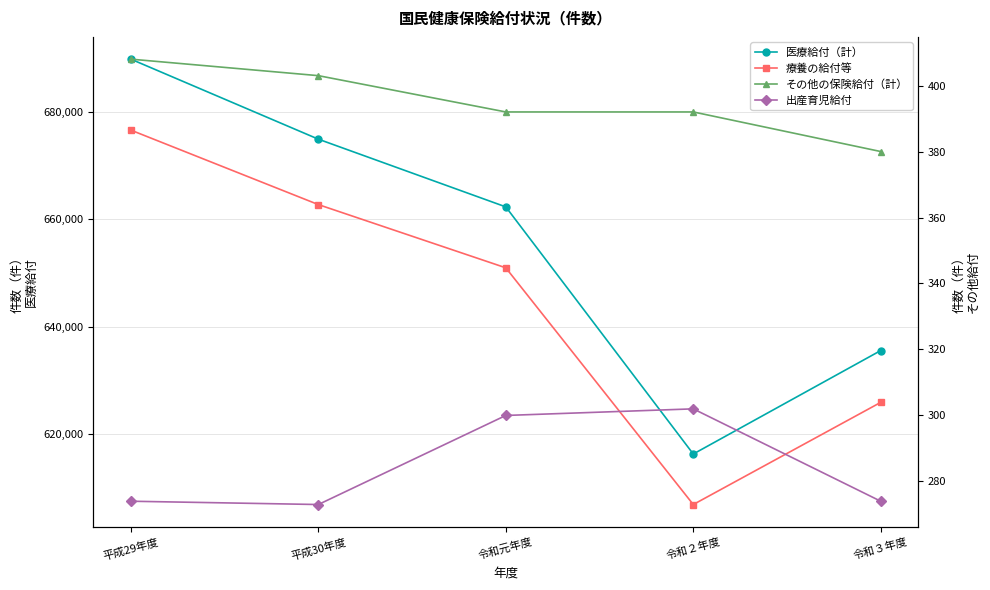

List the series in order of their peak value, highest first.

医療給付（計）, 療養の給付等, その他の保険給付（計）, 出産育児給付